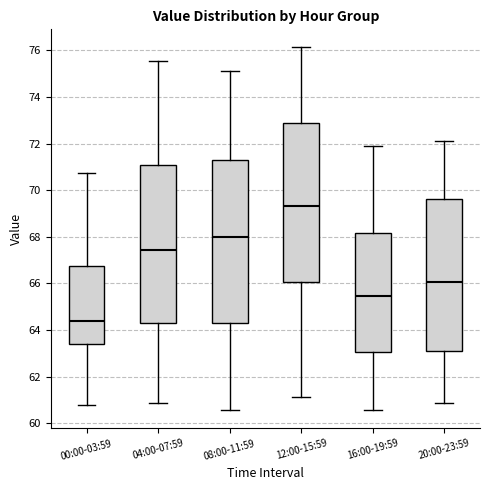

Where does the median line of the box for 08:00-11:59 sit on the y-axis? The values are not printed on the chart, so give them approximately, as read against the axis.

68.0